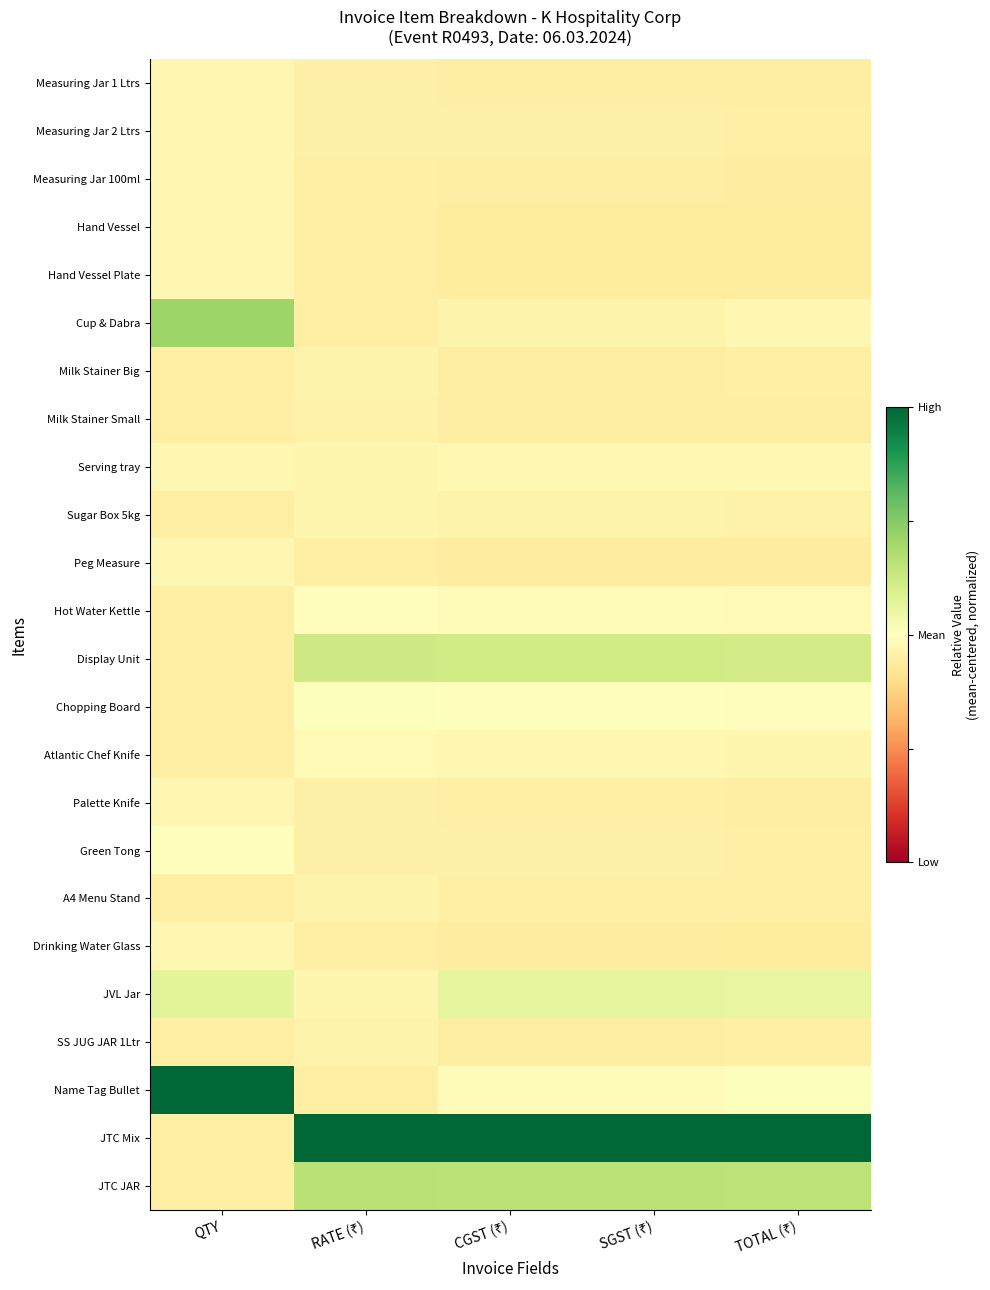

Reading left to right, extract all data points from this chart.

Measuring Jar 1 Ltrs: QTY=-0.1	RATE (₹)=-0.1	CGST (₹)=-0.1	SGST (₹)=-0.1	TOTAL (₹)=-0.1
Measuring Jar 2 Ltrs: QTY=-0.1	RATE (₹)=-0.1	CGST (₹)=-0.1	SGST (₹)=-0.1	TOTAL (₹)=-0.1
Measuring Jar 100ml: QTY=-0.1	RATE (₹)=-0.1	CGST (₹)=-0.1	SGST (₹)=-0.1	TOTAL (₹)=-0.1
Hand Vessel: QTY=-0.1	RATE (₹)=-0.1	CGST (₹)=-0.1	SGST (₹)=-0.1	TOTAL (₹)=-0.1
Hand Vessel Plate: QTY=-0.1	RATE (₹)=-0.1	CGST (₹)=-0.1	SGST (₹)=-0.1	TOTAL (₹)=-0.1
Cup & Dabra: QTY=0.4	RATE (₹)=-0.1	CGST (₹)=-0.1	SGST (₹)=-0.1	TOTAL (₹)=-0.1
Milk Stainer Big: QTY=-0.1	RATE (₹)=-0.1	CGST (₹)=-0.1	SGST (₹)=-0.1	TOTAL (₹)=-0.1
Milk Stainer Small: QTY=-0.1	RATE (₹)=-0.1	CGST (₹)=-0.1	SGST (₹)=-0.1	TOTAL (₹)=-0.1
Serving tray: QTY=-0.1	RATE (₹)=-0.1	CGST (₹)=-0.0	SGST (₹)=-0.0	TOTAL (₹)=-0.0
Sugar Box 5kg: QTY=-0.1	RATE (₹)=-0.1	CGST (₹)=-0.1	SGST (₹)=-0.1	TOTAL (₹)=-0.1
Peg Measure: QTY=-0.1	RATE (₹)=-0.1	CGST (₹)=-0.1	SGST (₹)=-0.1	TOTAL (₹)=-0.1
Hot Water Kettle: QTY=-0.1	RATE (₹)=-0.0	CGST (₹)=-0.0	SGST (₹)=-0.0	TOTAL (₹)=-0.0
Display Unit: QTY=-0.1	RATE (₹)=0.2	CGST (₹)=0.2	SGST (₹)=0.2	TOTAL (₹)=0.2
Chopping Board: QTY=-0.1	RATE (₹)=0.0	CGST (₹)=-0.0	SGST (₹)=-0.0	TOTAL (₹)=-0.0
Atlantic Chef Knife: QTY=-0.1	RATE (₹)=-0.0	CGST (₹)=-0.1	SGST (₹)=-0.1	TOTAL (₹)=-0.1
Palette Knife: QTY=-0.1	RATE (₹)=-0.1	CGST (₹)=-0.1	SGST (₹)=-0.1	TOTAL (₹)=-0.1
Green Tong: QTY=-0.0	RATE (₹)=-0.1	CGST (₹)=-0.1	SGST (₹)=-0.1	TOTAL (₹)=-0.1
A4 Menu Stand: QTY=-0.1	RATE (₹)=-0.1	CGST (₹)=-0.1	SGST (₹)=-0.1	TOTAL (₹)=-0.1
Drinking Water Glass: QTY=-0.1	RATE (₹)=-0.1	CGST (₹)=-0.1	SGST (₹)=-0.1	TOTAL (₹)=-0.1
JVL Jar: QTY=0.1	RATE (₹)=-0.1	CGST (₹)=0.1	SGST (₹)=0.1	TOTAL (₹)=0.1
SS JUG JAR 1Ltr: QTY=-0.1	RATE (₹)=-0.1	CGST (₹)=-0.1	SGST (₹)=-0.1	TOTAL (₹)=-0.1
Name Tag Bullet: QTY=1.0	RATE (₹)=-0.1	CGST (₹)=-0.0	SGST (₹)=-0.0	TOTAL (₹)=0.0
JTC Mix: QTY=-0.1	RATE (₹)=1.0	CGST (₹)=1.0	SGST (₹)=1.0	TOTAL (₹)=1.0
JTC JAR: QTY=-0.1	RATE (₹)=0.3	CGST (₹)=0.3	SGST (₹)=0.3	TOTAL (₹)=0.3